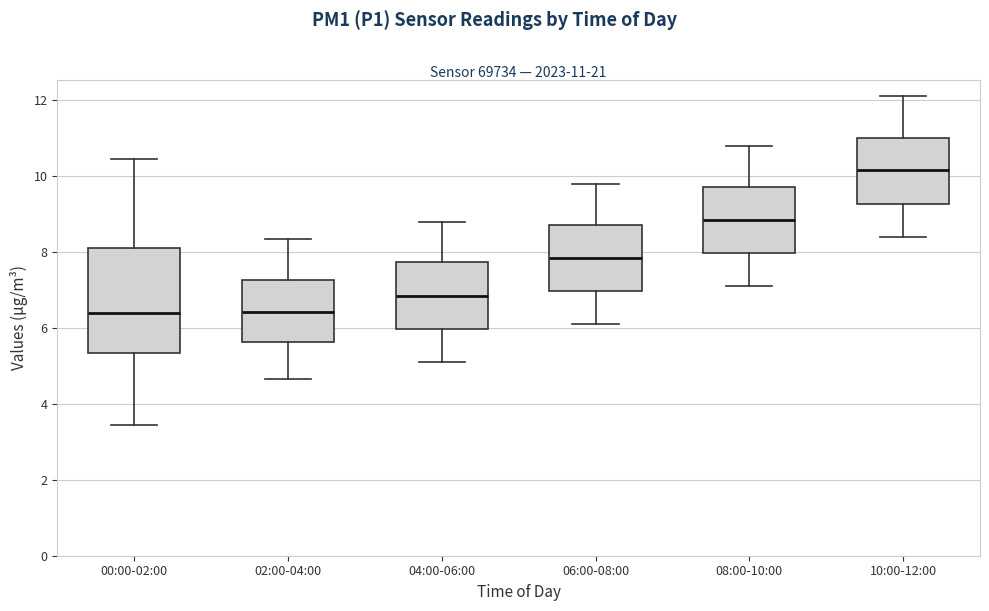

Comparing the boxes themselves (not the whiskers), which one is the tallest?

00:00-02:00